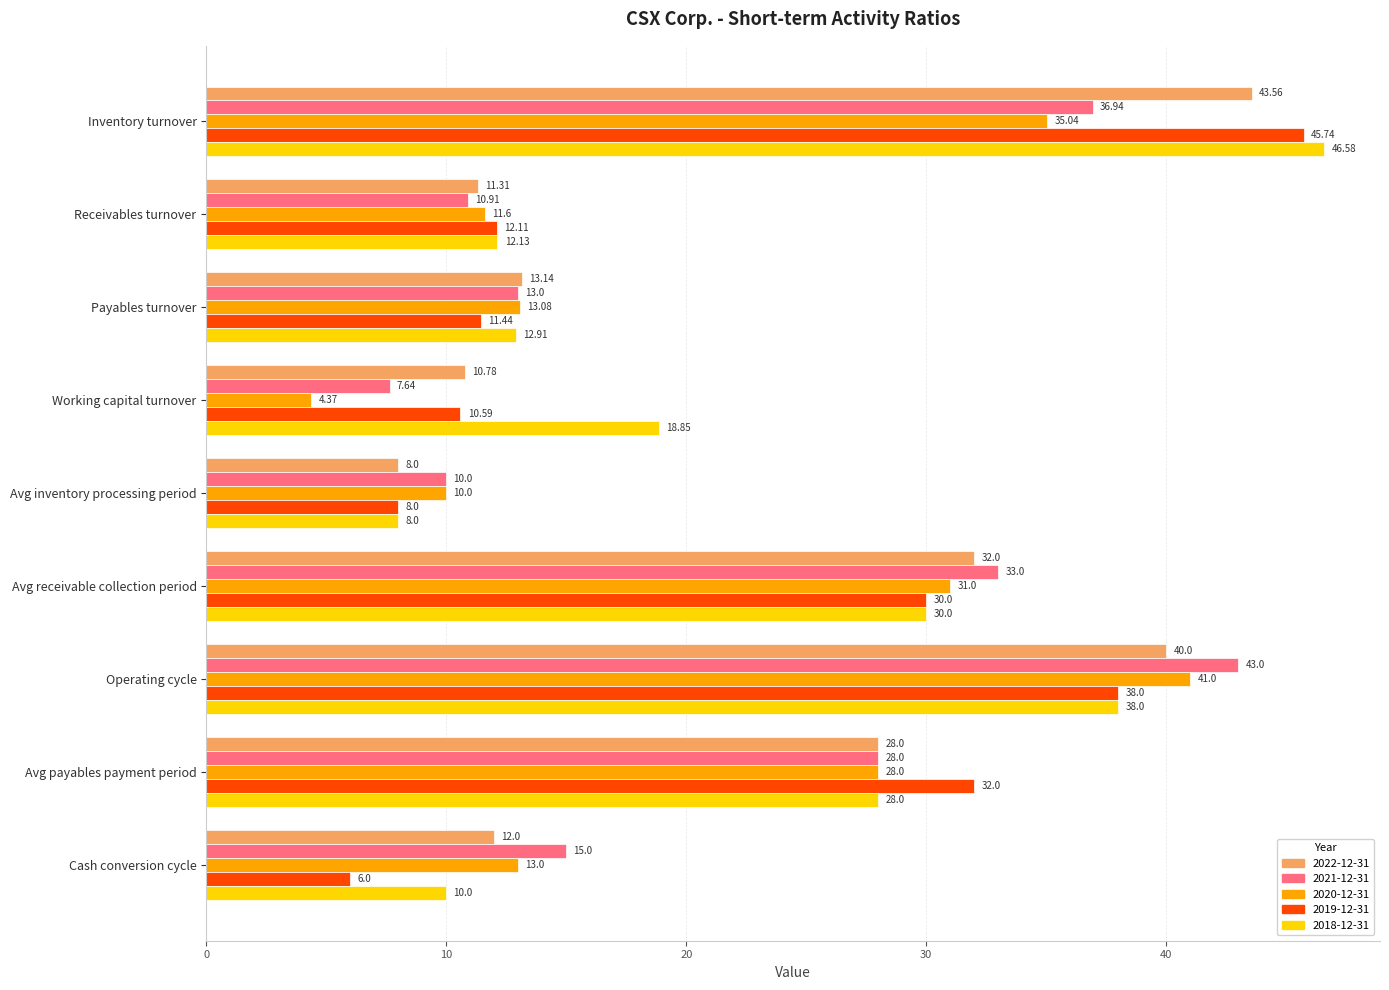

How many distinct data groups are displayed?

5